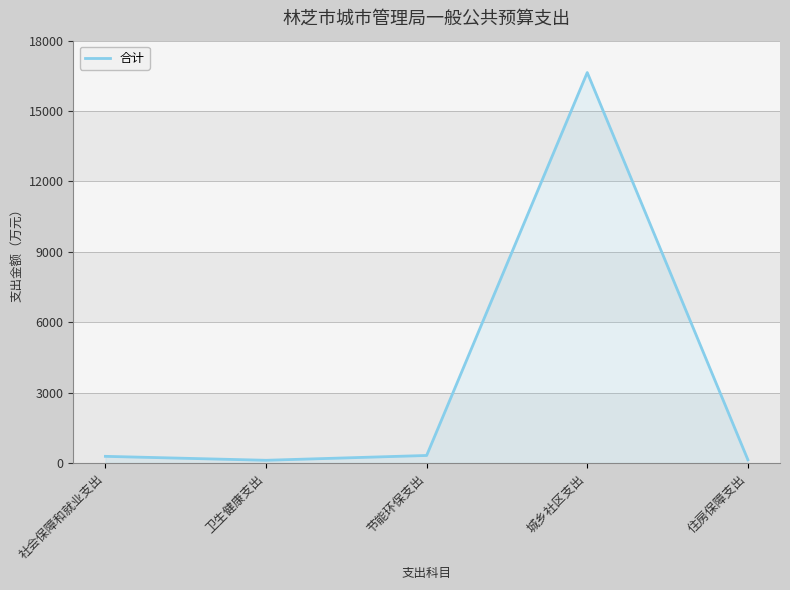

What is the sum of the values at 城乡社区支出 and 社会保障和就业支出?

16924.8